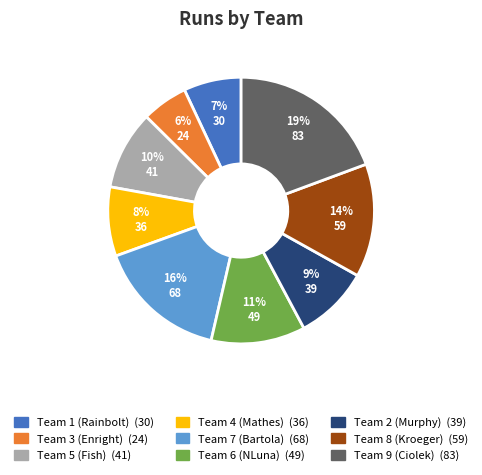

What percentage is the Team 8 (Kroeger) slice, to the nearest percent?

14%